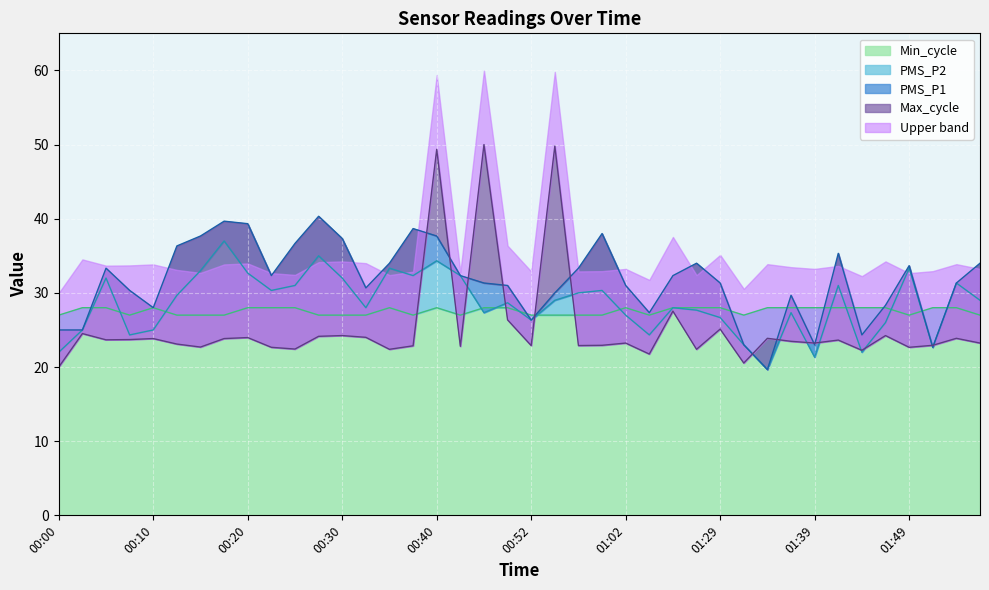

True or false: PMS_P2 has more than 1 points higher than both neighbors.

True